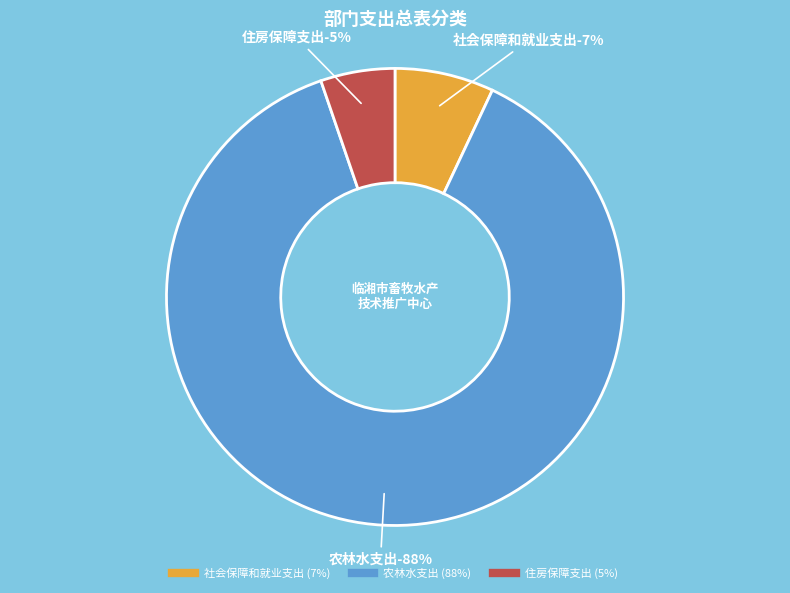

Does 农林水支出 represent more than half of the total?

Yes